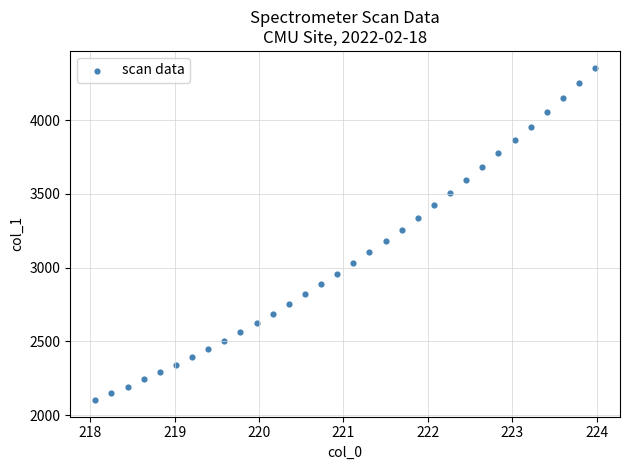

What is the range of Y values (max minus min)?

2253.6